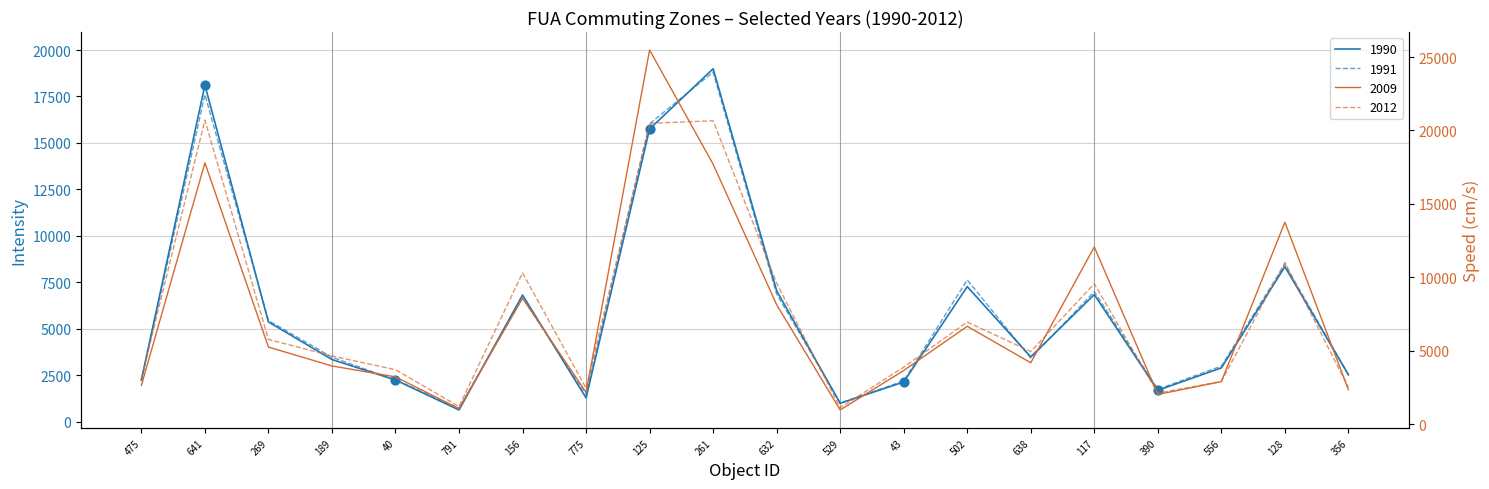

What are all the series names shown in the legend?

1990, 1991, 2009, 2012